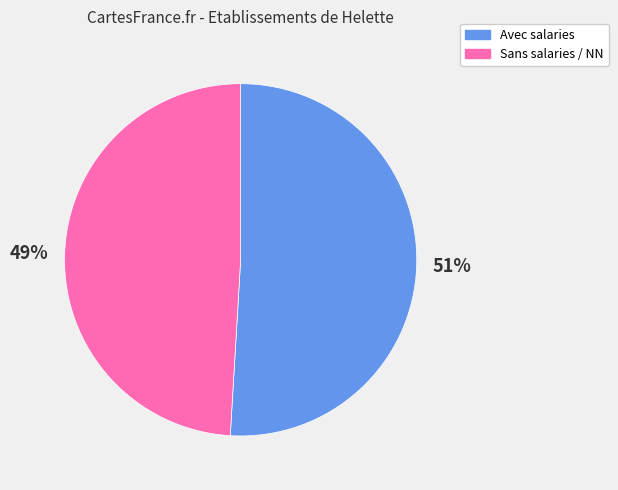

Count the number of slices in the pie.

2